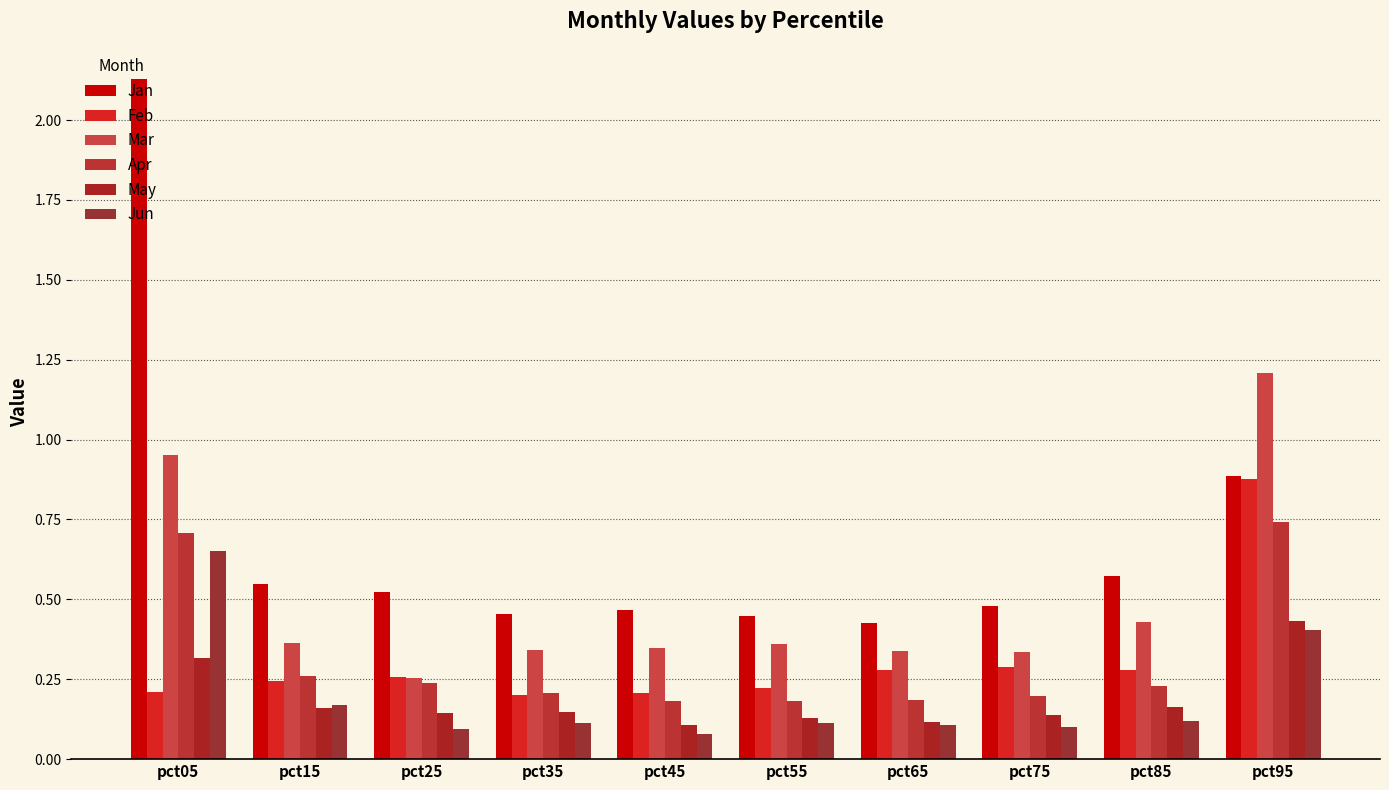

The Apr series shows 0.7 at pct05. True or false?

True